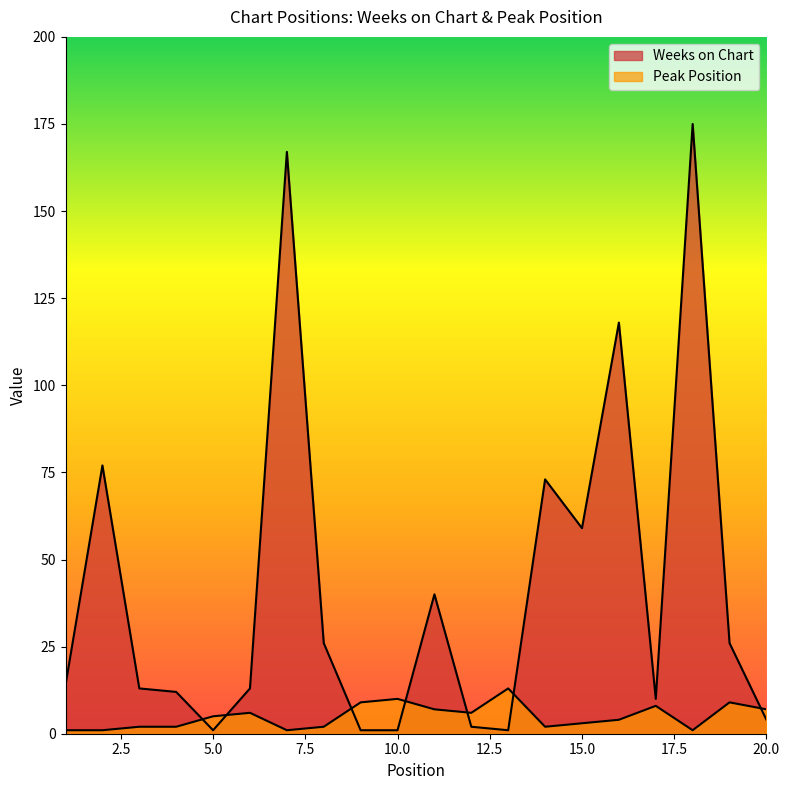

Between 9 and 10, which series saw the biggest shift?

Peak Position